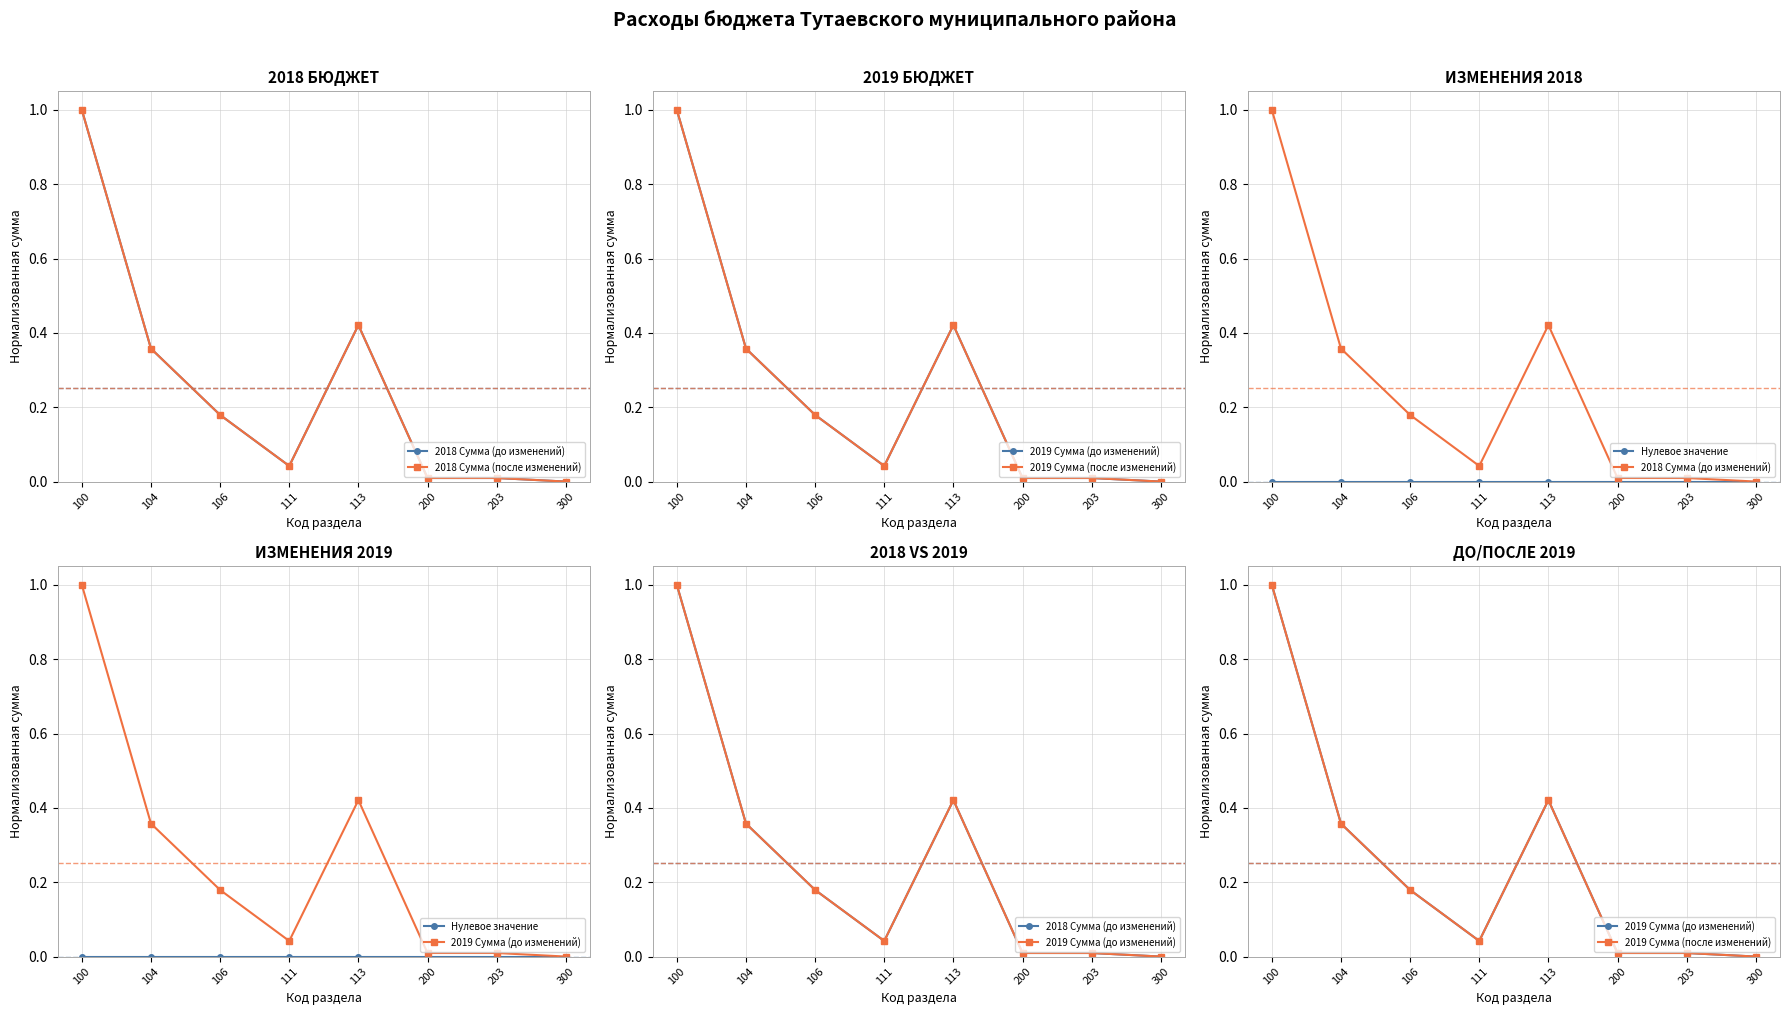

At which label is 2018 Сумма (до изменений) closest to 0?

300